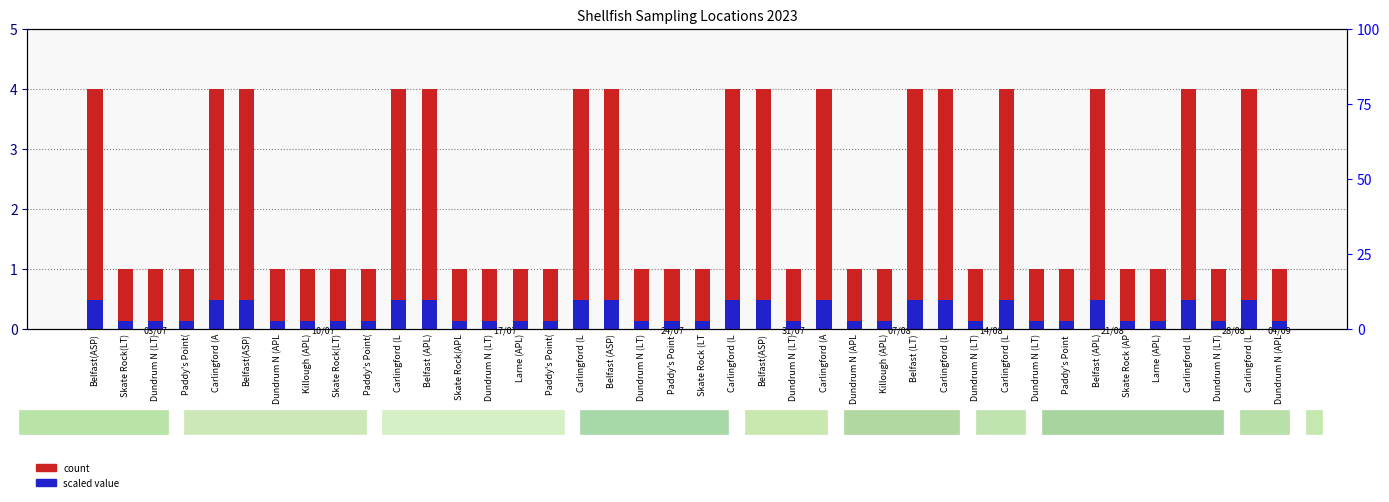

The NoOfSamples series shows 7.0 at Belfast (APL). True or false?

False